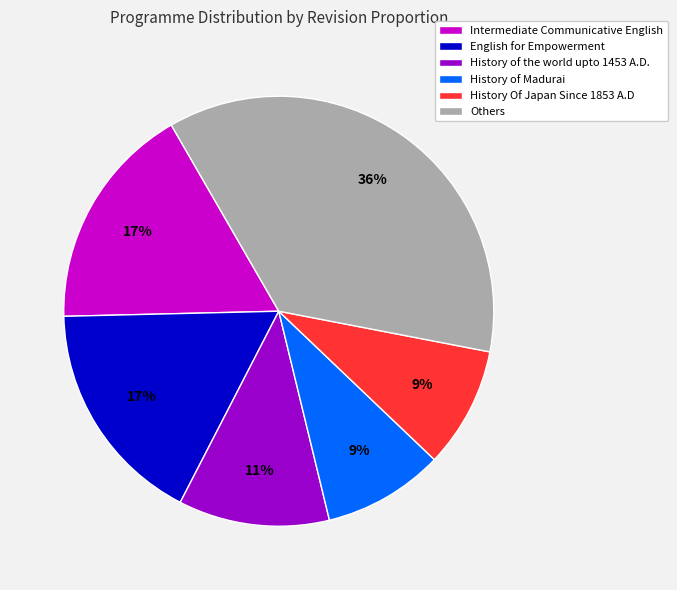

What is the ratio of the value at History of Madurai to the value at Intermediate Communicative English?

0.5